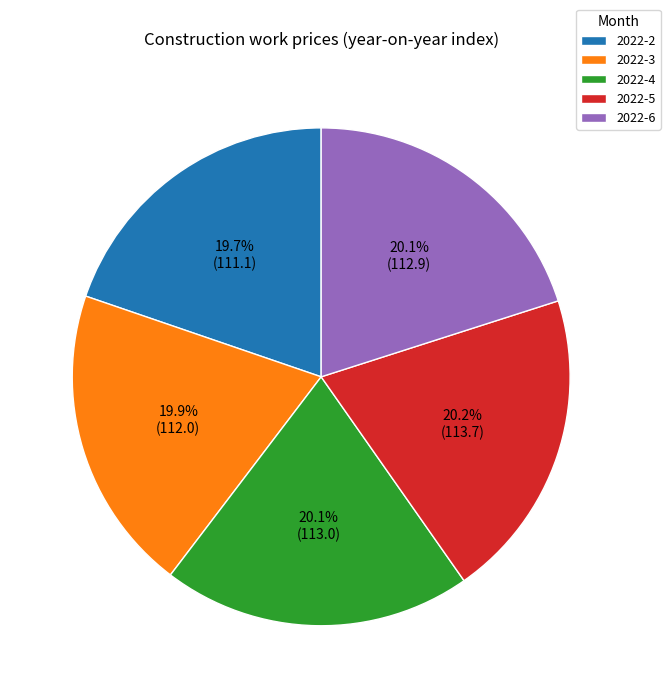

How much of the chart is everything except 2022-3?

80.1%